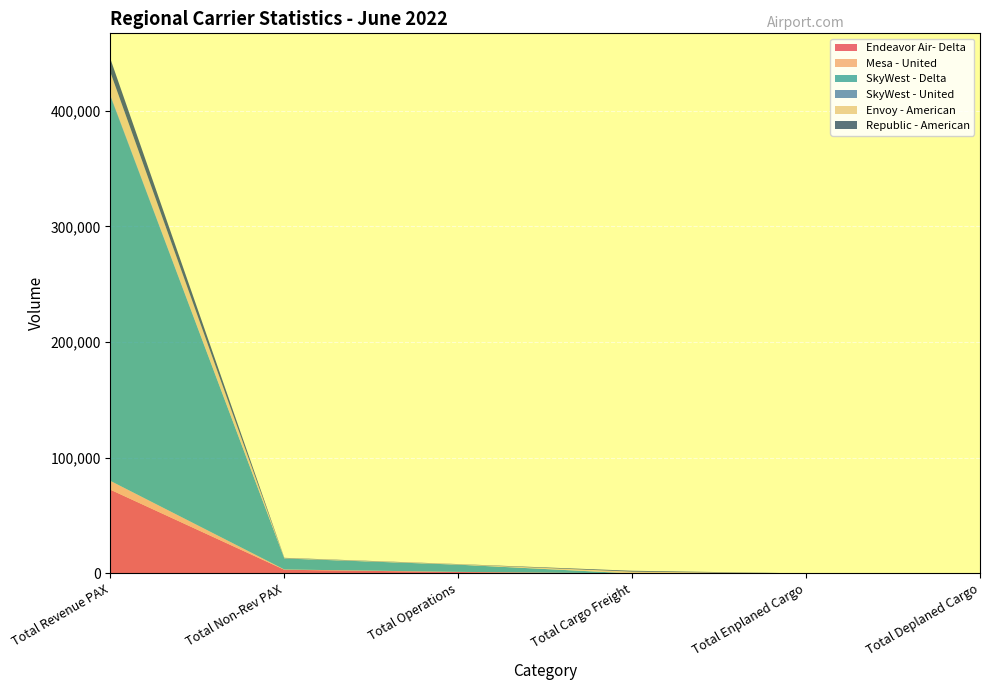

Reading left to right, list all the values displayed in this chart.

Endeavor Air- Delta: Total Revenue PAX=72357.0	Total Non-Rev PAX=3152.0	Total Operations=1223.0	Total Cargo Freight=0.0	Total Enplaned Cargo=0.0	Total Deplaned Cargo=0.0
Mesa - United: Total Revenue PAX=7613.0	Total Non-Rev PAX=233.0	Total Operations=108.0	Total Cargo Freight=0.0	Total Enplaned Cargo=0.0	Total Deplaned Cargo=0.0
SkyWest - Delta: Total Revenue PAX=332591.0	Total Non-Rev PAX=9487.0	Total Operations=6224.0	Total Cargo Freight=0.0	Total Enplaned Cargo=0.0	Total Deplaned Cargo=0.0
SkyWest - United: Total Revenue PAX=963.0	Total Non-Rev PAX=56.0	Total Operations=17.0	Total Cargo Freight=0.0	Total Enplaned Cargo=0.0	Total Deplaned Cargo=0.0
Envoy - American: Total Revenue PAX=19616.0	Total Non-Rev PAX=260.0	Total Operations=313.0	Total Cargo Freight=1515.1	Total Enplaned Cargo=0.0	Total Deplaned Cargo=0.0
Republic - American: Total Revenue PAX=11623.0	Total Non-Rev PAX=280.0	Total Operations=169.0	Total Cargo Freight=768.0	Total Enplaned Cargo=0.0	Total Deplaned Cargo=0.0